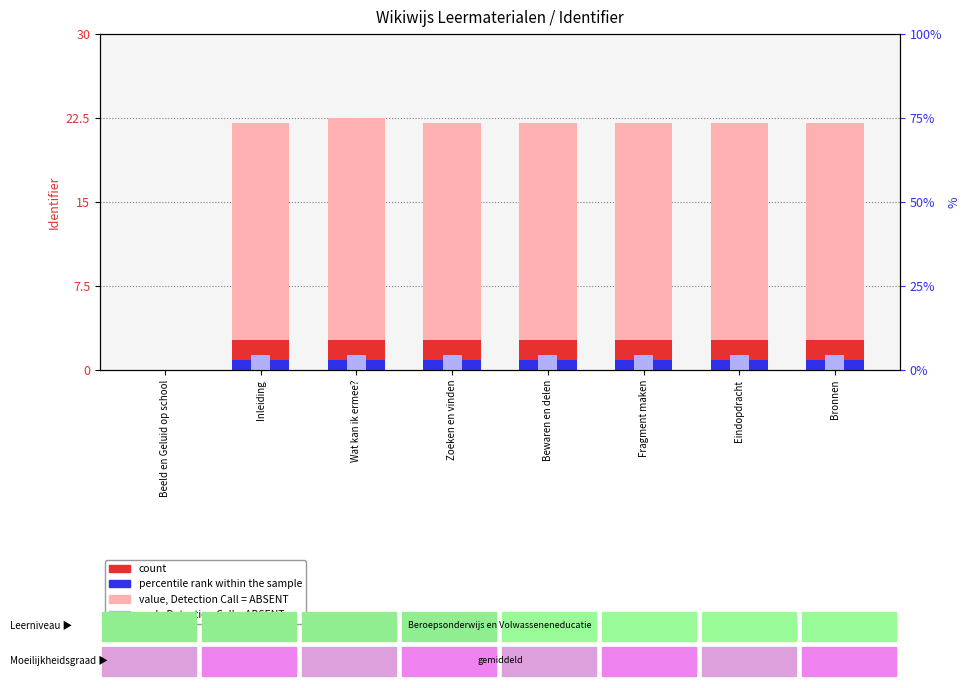

Is it true that rank, Detection Call = ABSENT equals 2.0 at Bronnen?

False